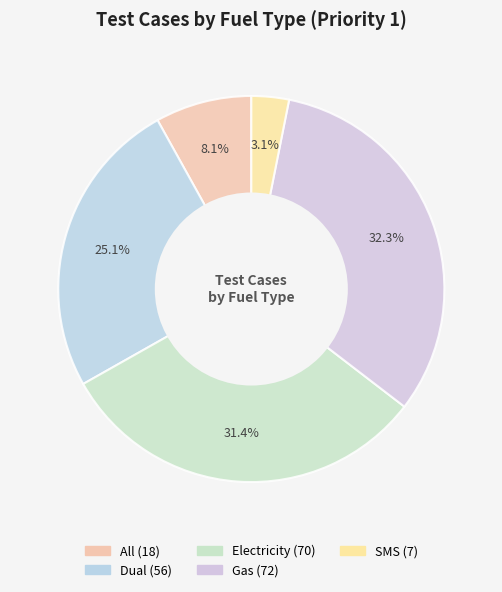

To the nearest percent, what portion does Dual represent?

25%